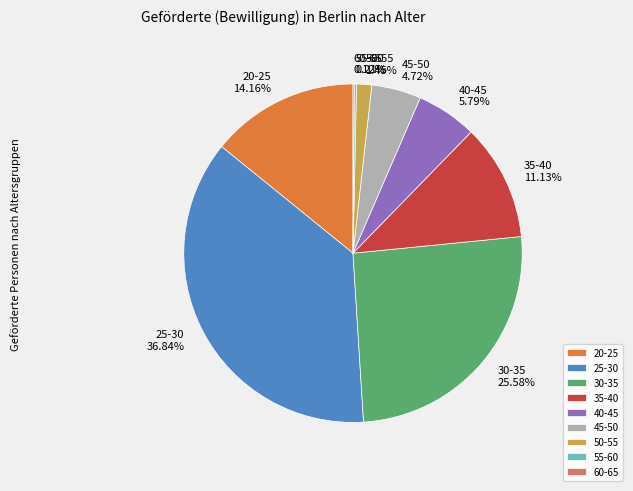

Is 45-50 the majority of the pie?

No